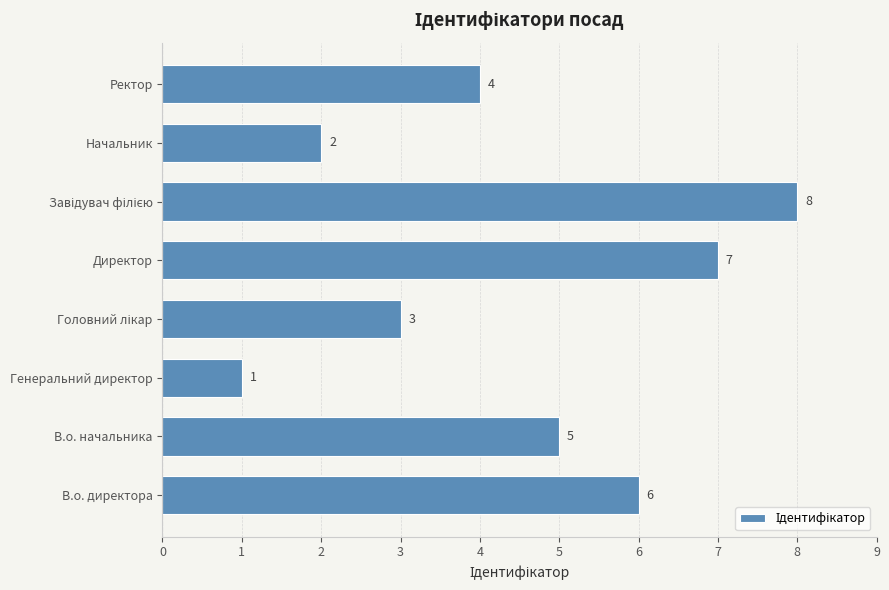

Approximately how many times larger is the value at В.о. начальника compared to Начальник?

2.5